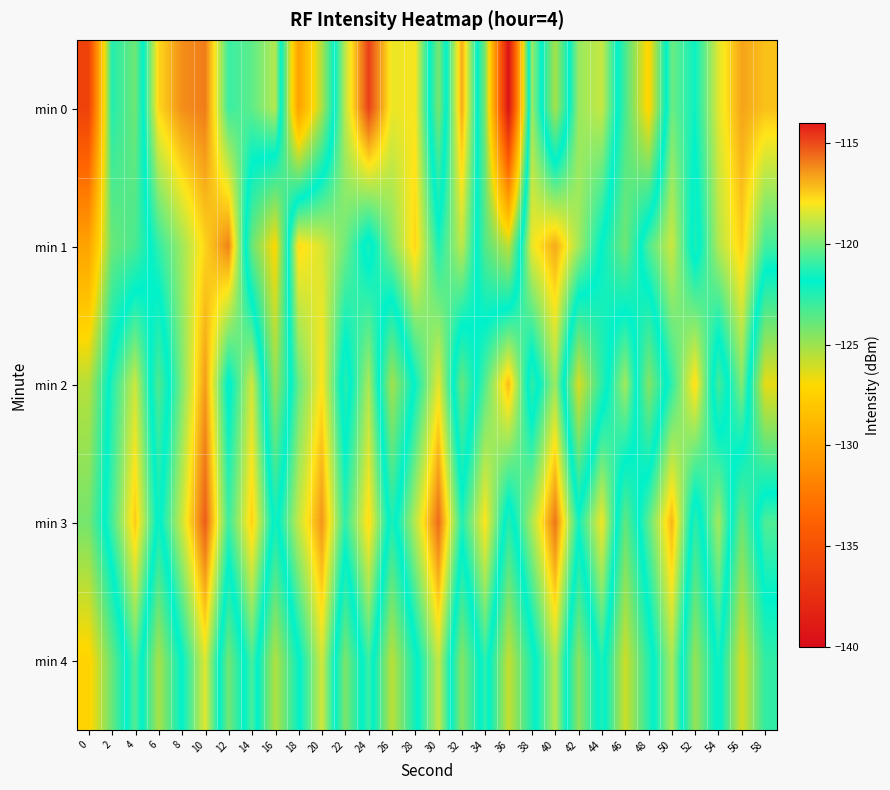

Reading right to left, list all the values displayed in this chart.

min 0: 58=-117.2	56=-116.7	54=-118.4	52=-121.6	50=-120.2	48=-127.3	46=-123.3	44=-118.8	42=-119.5	40=-125.2	38=-119.4	36=-139.5	34=-124.4	32=-116.8	30=-124.3	28=-118.0	26=-118.2	24=-114.8	22=-119.0	20=-125.2	18=-130.1	16=-119.1	14=-120.4	12=-120.9	10=-115.9	8=-116.3	6=-117.7	4=-124.0	2=-122.5	0=-136.1
min 1: 58=-120.8	56=-117.5	54=-119.1	52=-122.4	50=-118.7	48=-120.6	46=-124.1	44=-121.9	42=-119.3	40=-116.8	38=-118.2	36=-125.7	34=-123.5	32=-118.9	30=-121.4	28=-117.6	26=-119.8	24=-122.3	22=-120.1	20=-118.5	18=-117.7	16=-127.1	14=-123.9	12=-116.0	10=-117.6	8=-119.4	6=-121.0	4=-123.3	2=-124.0	0=-130.0
min 2: 58=-126.5	56=-119.8	54=-123.2	52=-117.7	50=-121.1	48=-124.5	46=-119.3	44=-122.7	42=-126.2	40=-119.4	38=-122.8	36=-117.1	34=-120.5	32=-123.9	30=-118.3	28=-121.7	26=-125.1	24=-119.2	22=-122.6	20=-117.9	18=-120.3	16=-124.8	14=-118.6	12=-122.1	10=-116.5	8=-119.9	6=-123.4	4=-118.7	2=-121.3	0=-125.5
min 3: 58=-120.6	56=-124.0	54=-119.3	52=-122.7	50=-117.0	48=-120.4	46=-123.8	44=-118.1	42=-121.5	40=-115.8	38=-119.2	36=-122.6	34=-117.9	32=-121.3	30=-115.6	28=-119.0	26=-122.4	24=-117.7	22=-121.1	20=-116.4	18=-118.8	16=-122.2	14=-117.5	12=-120.9	10=-115.3	8=-118.7	6=-122.1	4=-117.4	2=-120.8	0=-124.2
min 4: 58=-122.8	56=-126.2	54=-121.5	52=-124.9	50=-119.2	48=-122.6	46=-126.0	44=-121.3	42=-124.7	40=-119.0	38=-122.4	36=-125.8	34=-121.1	32=-124.5	30=-118.8	28=-122.2	26=-125.6	24=-120.9	22=-124.3	20=-118.6	18=-122.0	16=-125.4	14=-120.7	12=-124.1	10=-118.4	8=-121.8	6=-125.2	4=-120.5	2=-123.9	0=-127.3